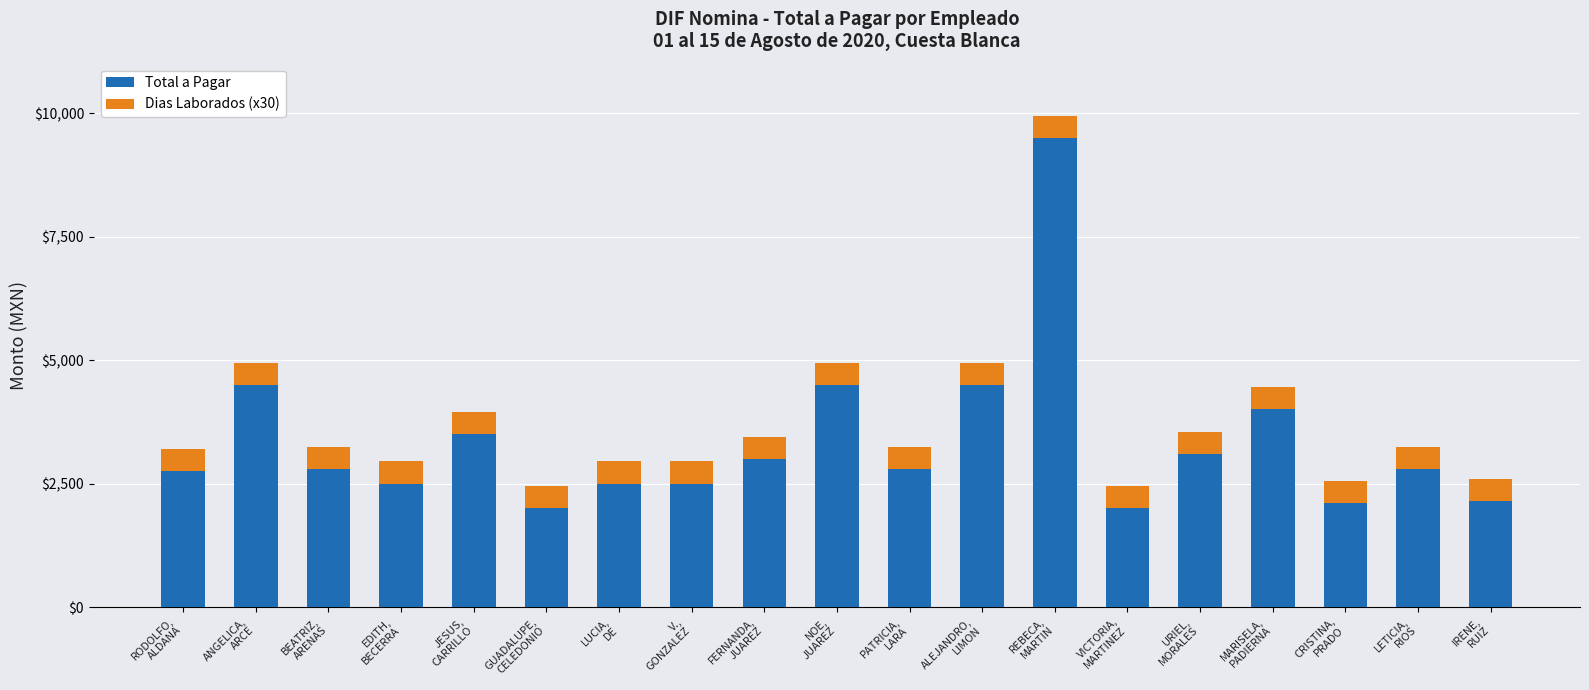

What are all the series names shown in the legend?

Total a Pagar, Dias Laborados (x30)